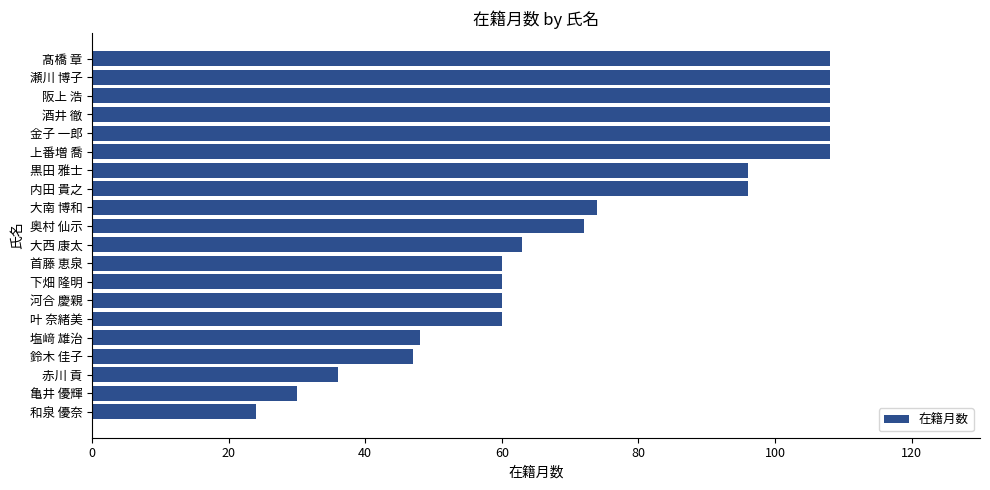

What is the difference between the second highest and second lowest values?

78